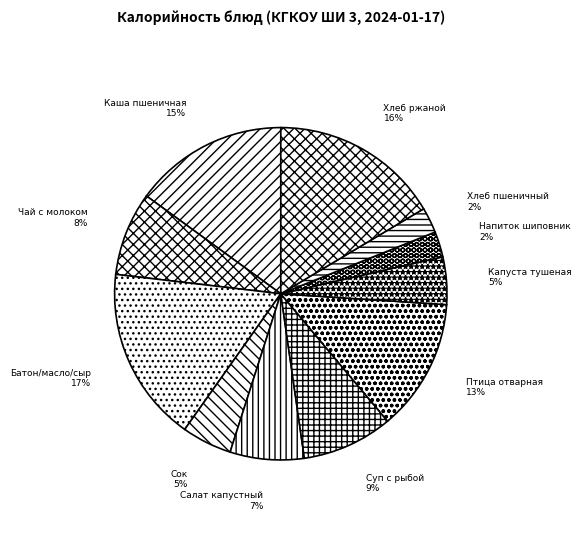

Which category has the biggest portion of the pie?

Батон/масло/сыр